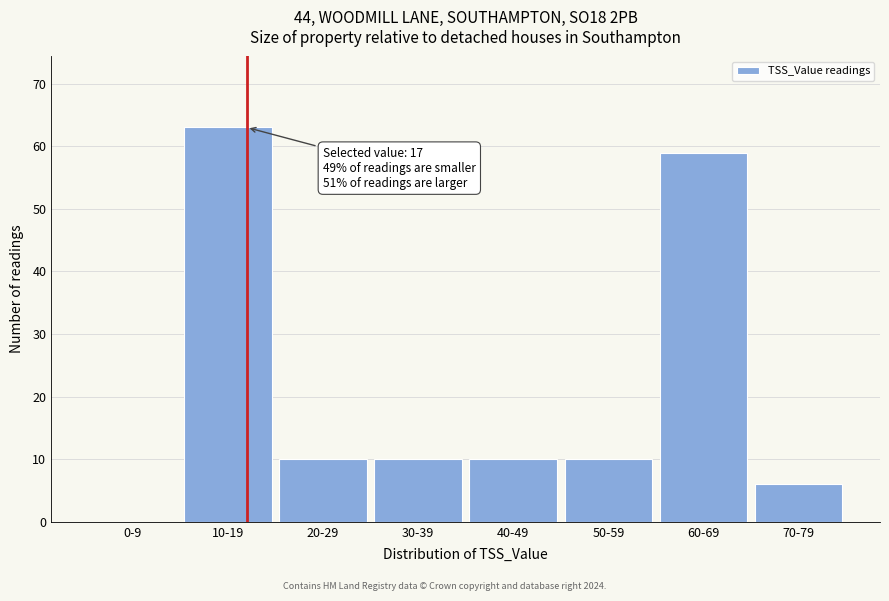

Reading left to right, list all the values displayed in this chart.

0-9=0	10-19=63	20-29=10	30-39=10	40-49=10	50-59=10	60-69=59	70-79=6